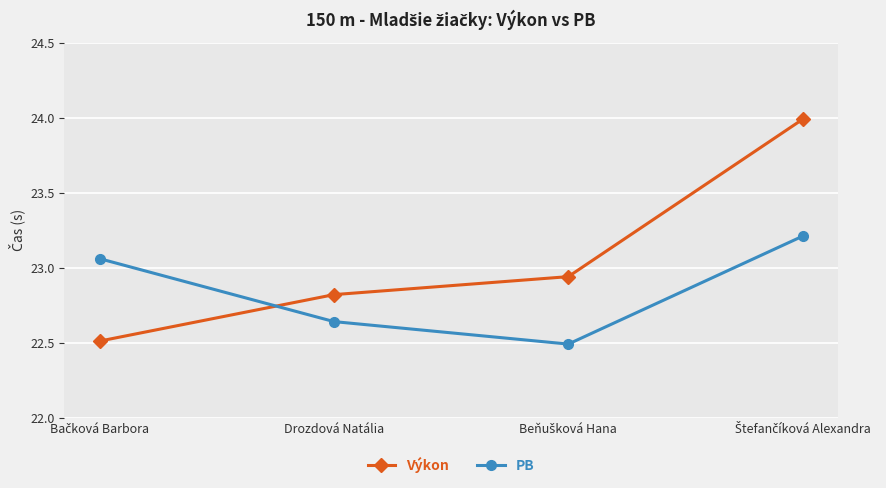

What is the value of the Výkon point at the 4th from the left?

24.0